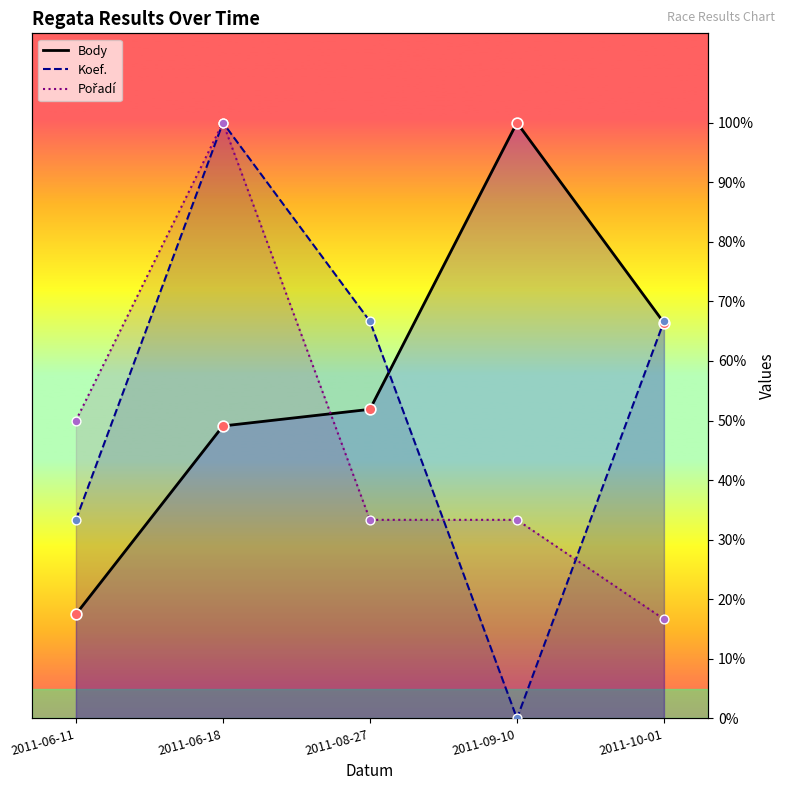

At which category is the sum across all series the highest?

2011-06-18